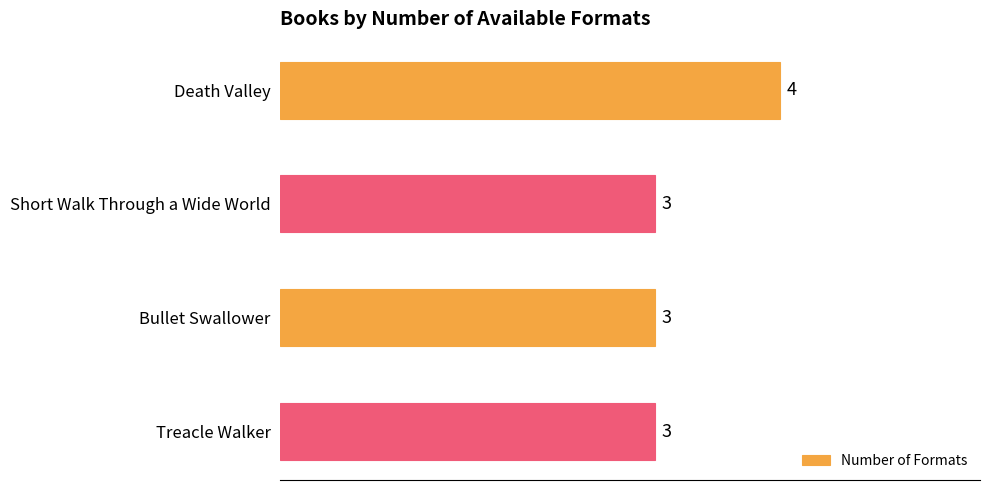

How many data points does each series have?

4